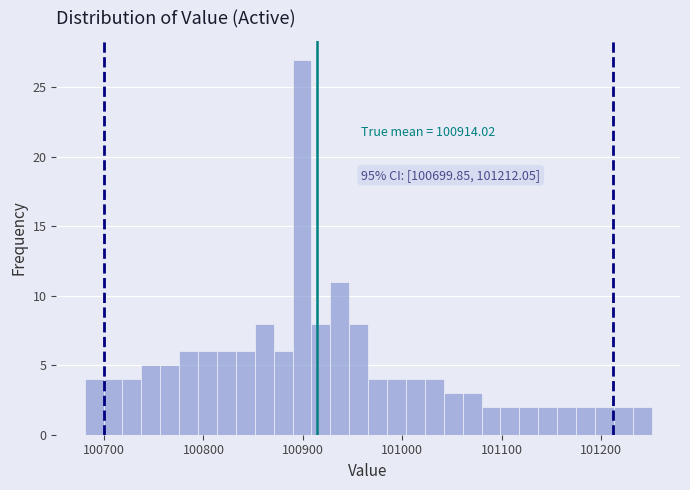

Around what value on the x-axis is the tallest bar? Give the approximate position of its centre, as read against the axis.

100900